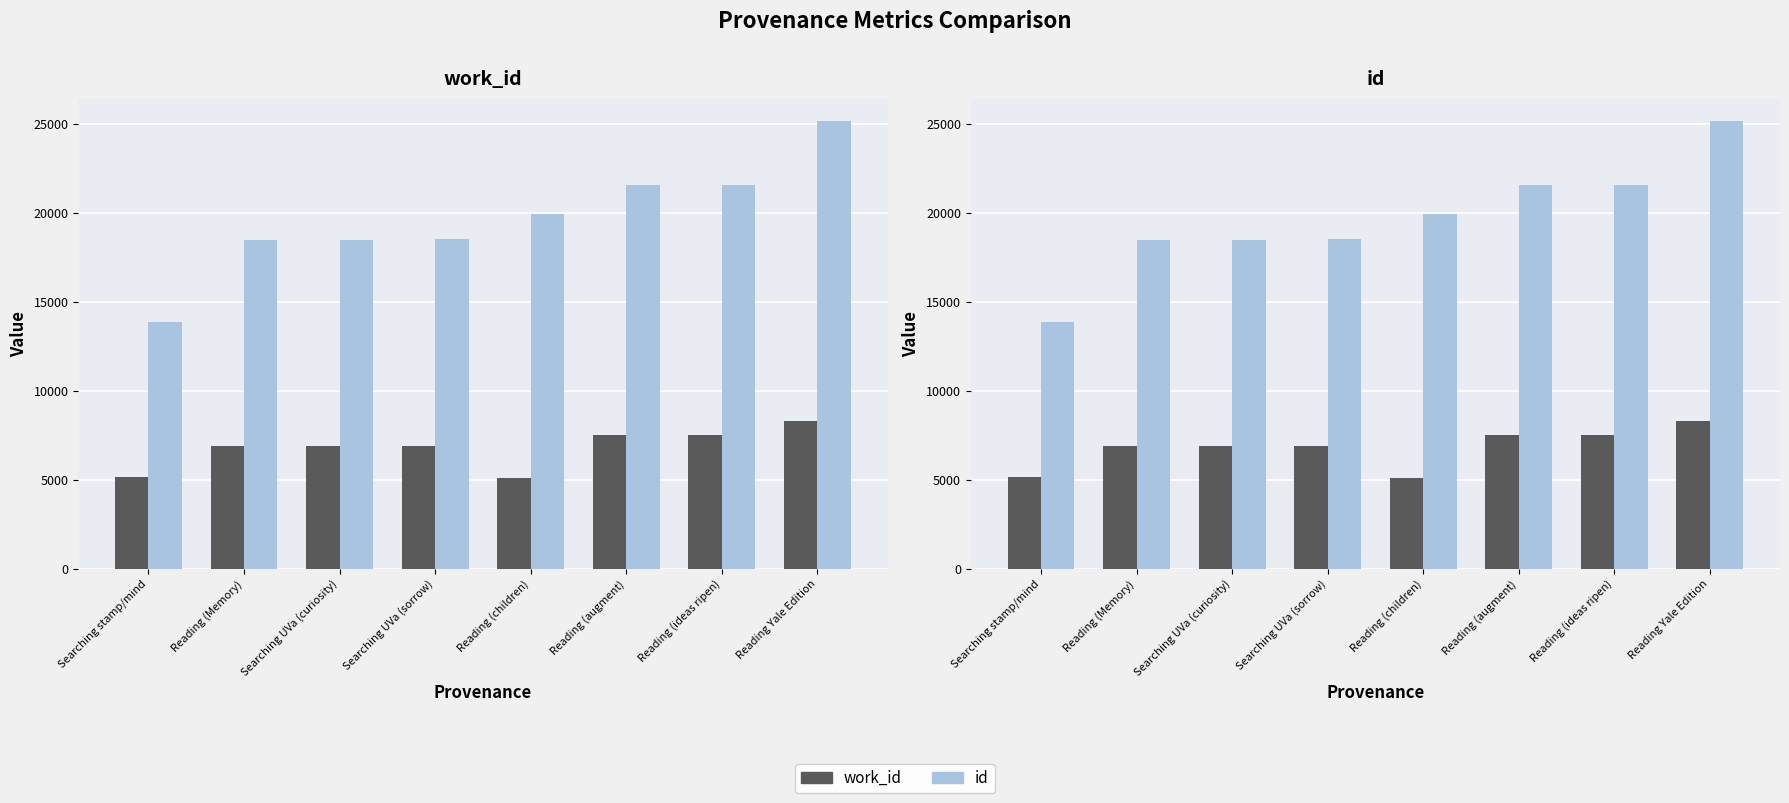

What is the sum of all id values?

157534